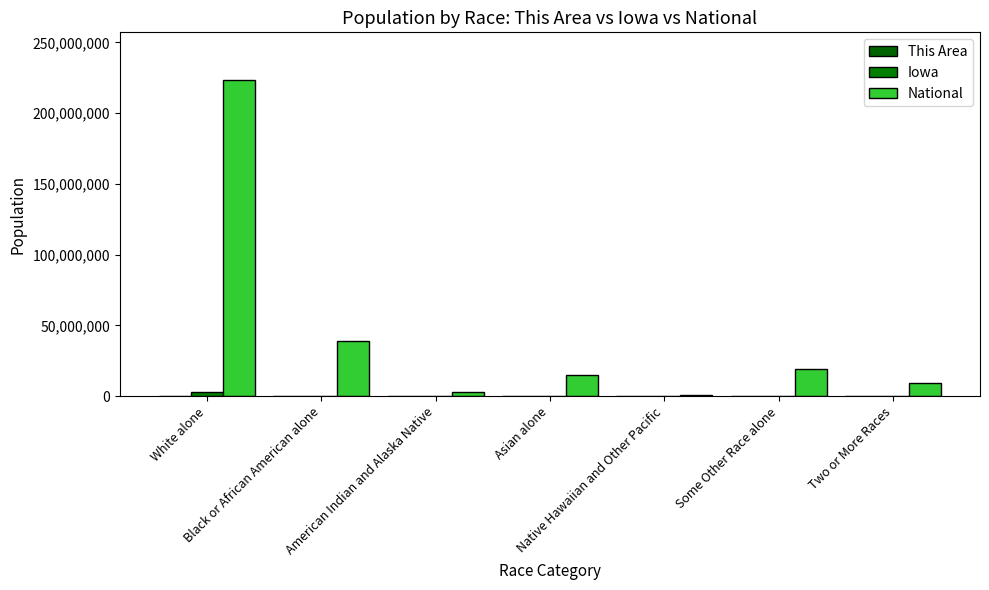

Is it true that This Area equals 241 at White alone?

True